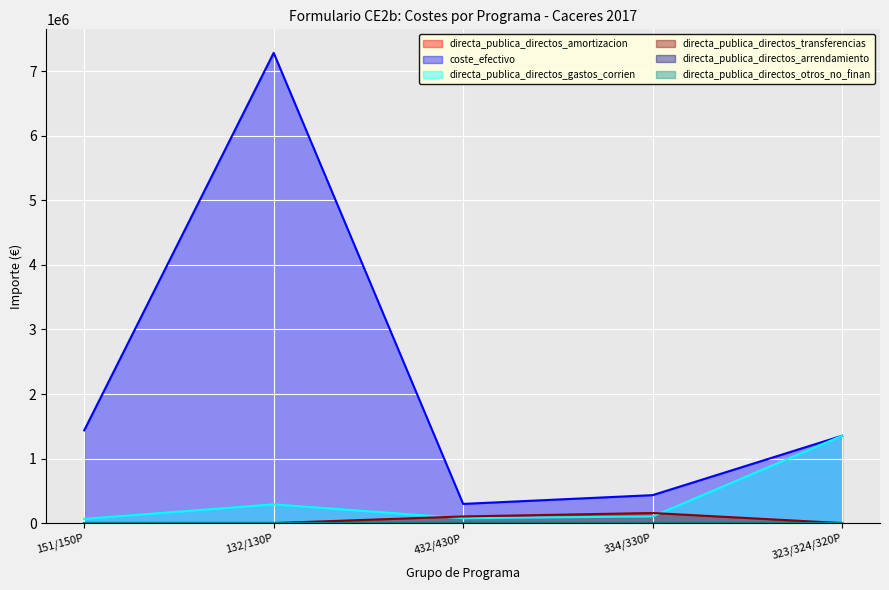

What is the label of the 4th point from the right?

132/130P